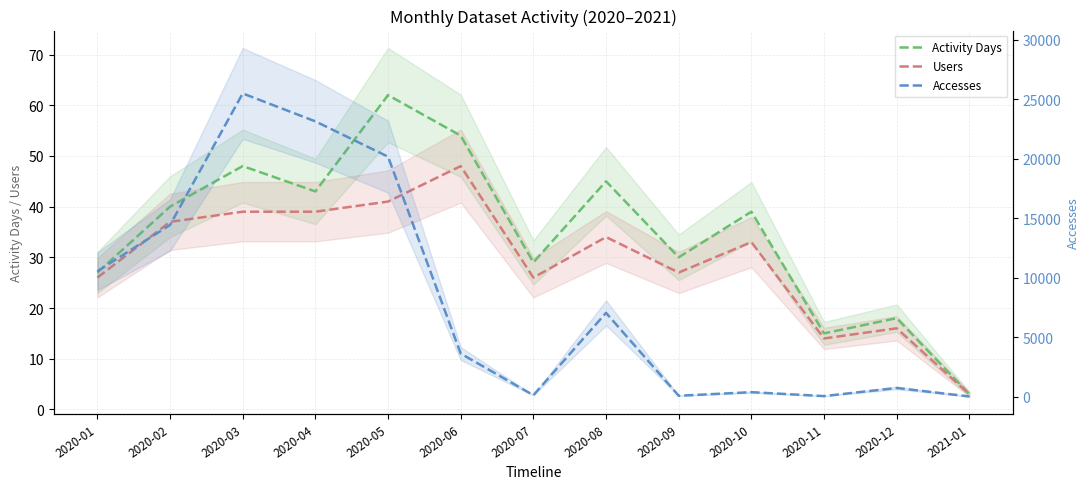

In Activity Days, how many points are lower than both neighbors (excluding endpoints)?

4